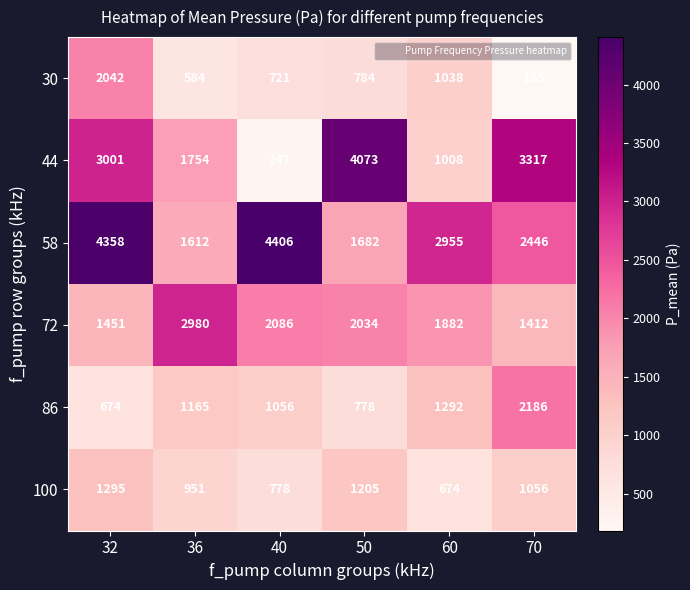

Which label corresponds to the largest value in the chart?

40